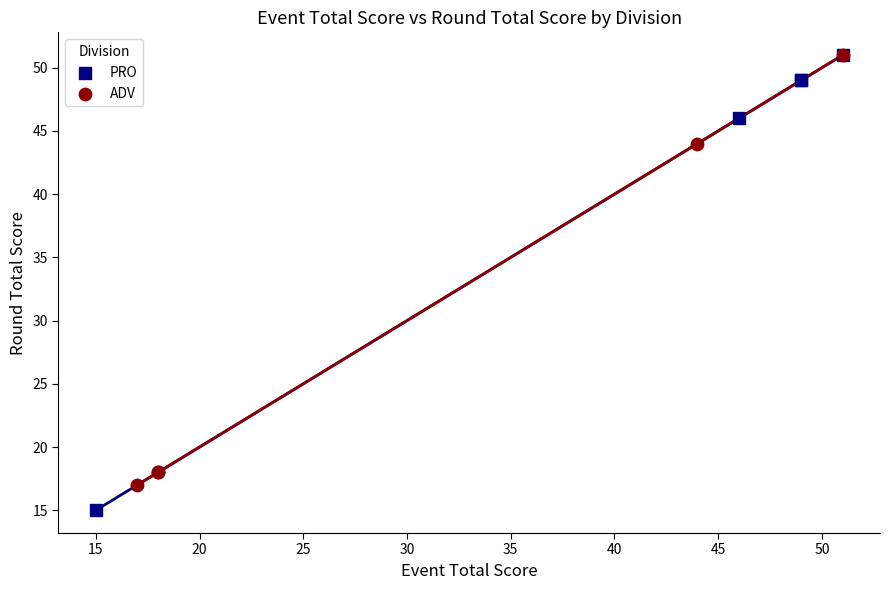

Which series has the widest spread of Y values?

PRO